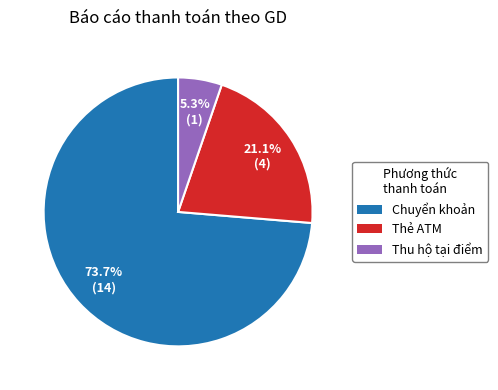

How many slices are in this pie chart?

3